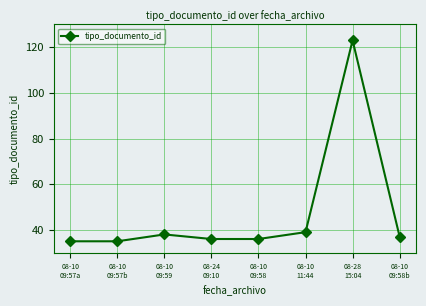

Approximately how many times larger is the value at 08-10
11:44 compared to 08-24
09:10?

1.1